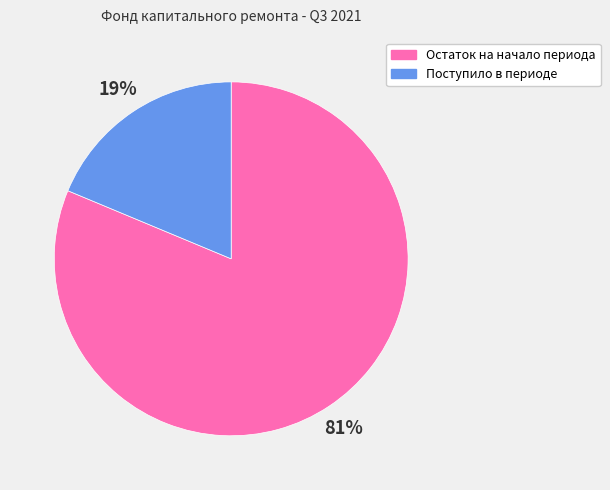

Rank the categories by value from highest to lowest.

Остаток на начало периода, Поступило в периоде